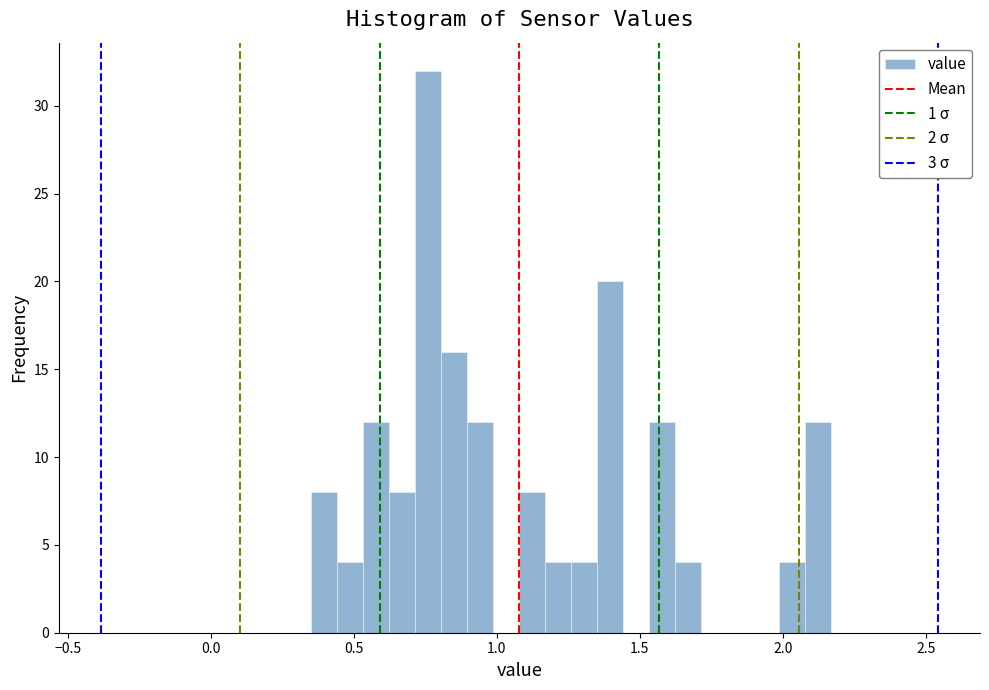

Read against the x-axis, roughly where is the centre of the tallest bar?

0.75